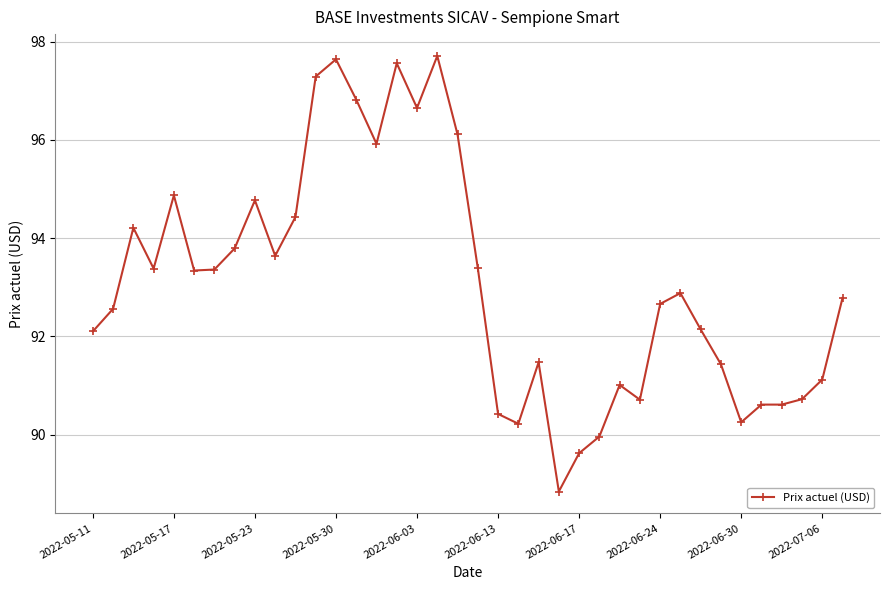

What is the smallest value displayed?

88.8